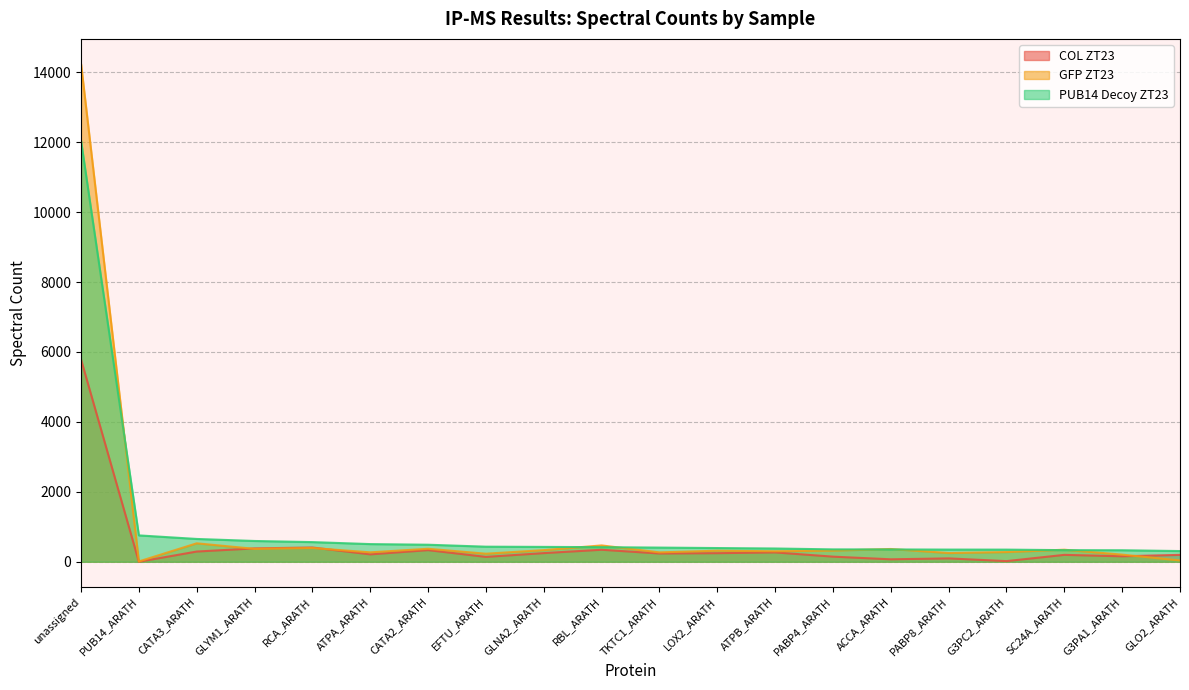

Count the number of data series in this chart.

3